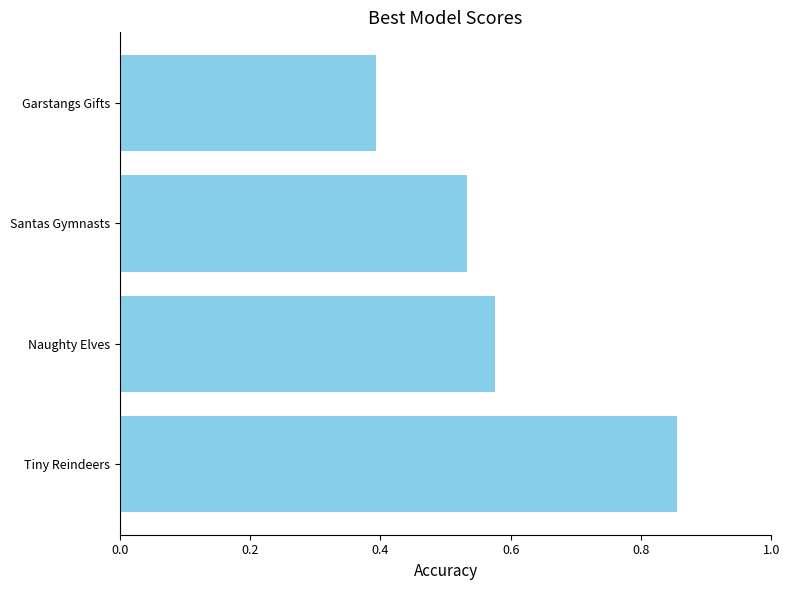

What is the sum of all values?

2.4